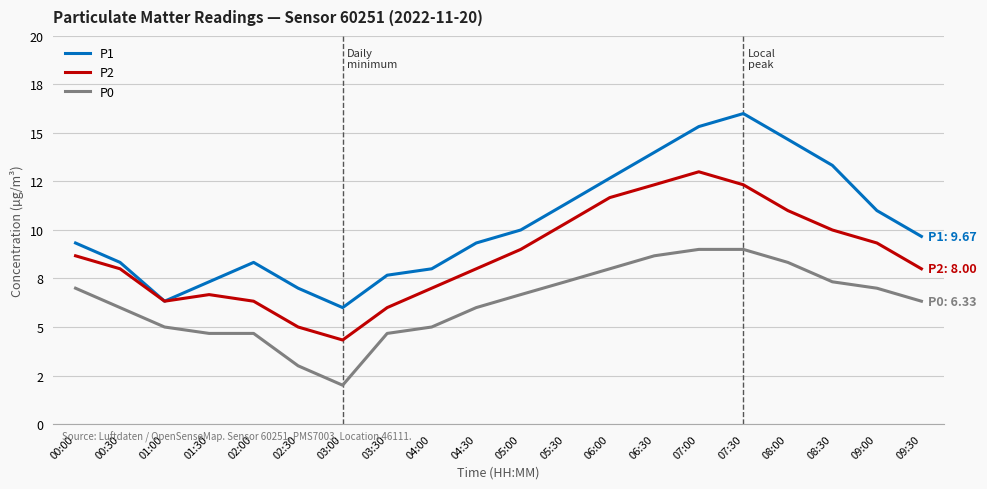

What are all the series names shown in the legend?

P1, P2, P0